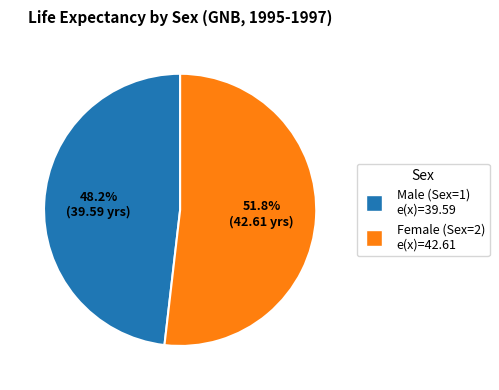

Is there a majority slice in this chart?

Yes